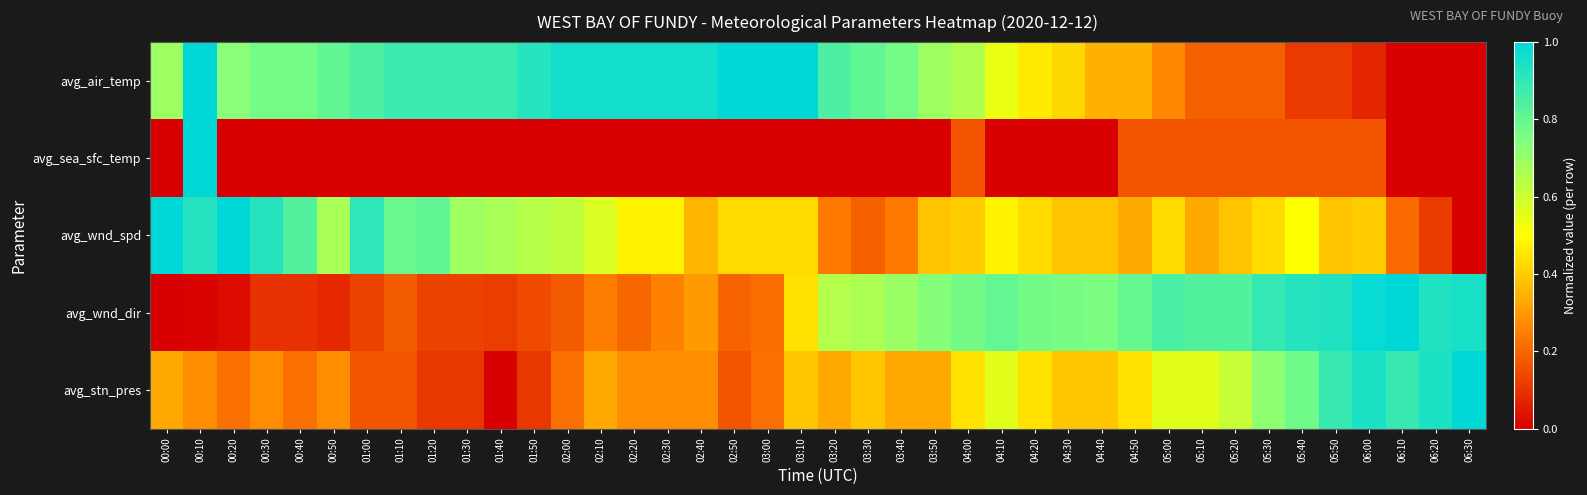

Which series has the largest total across all categories?

avg_air_temp